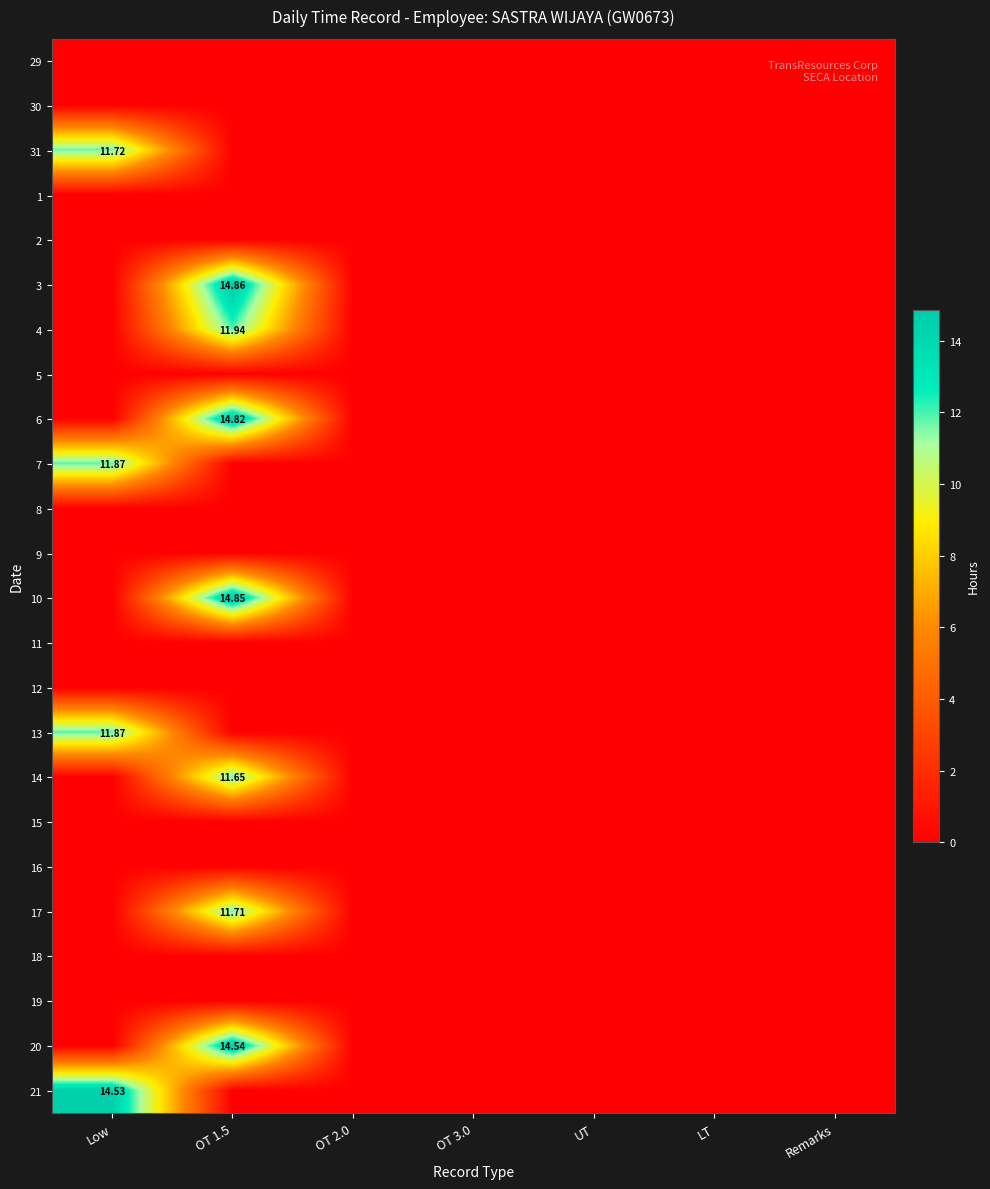

Rank the series at Low from highest to lowest value.

21, 7, 13, 31, 29, 30, 1, 2, 3, 4, 5, 6, 8, 9, 10, 11, 12, 14, 15, 16, 17, 18, 19, 20